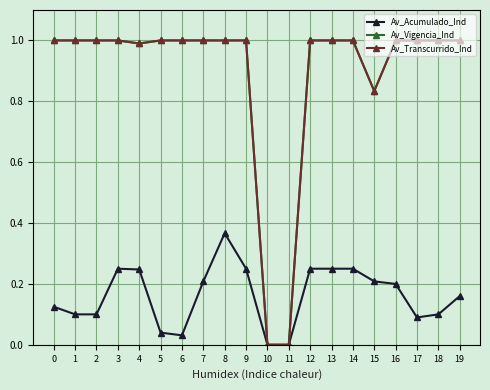

True or false: Av_Acumulado_Ind and Av_Vigencia_Ind cross at least once.

False